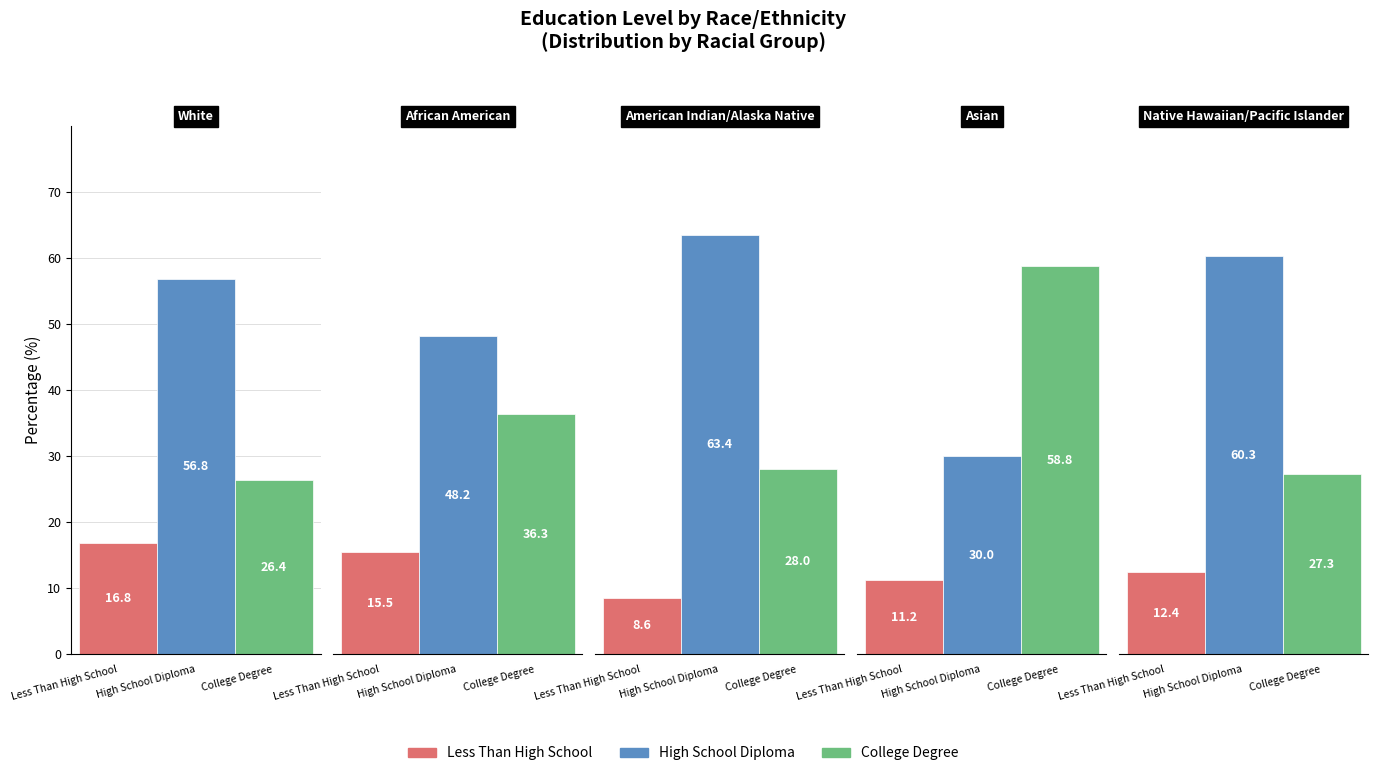

Is it true that Less Than High School equals 12.6 at American Indian/Alaska Native?

False